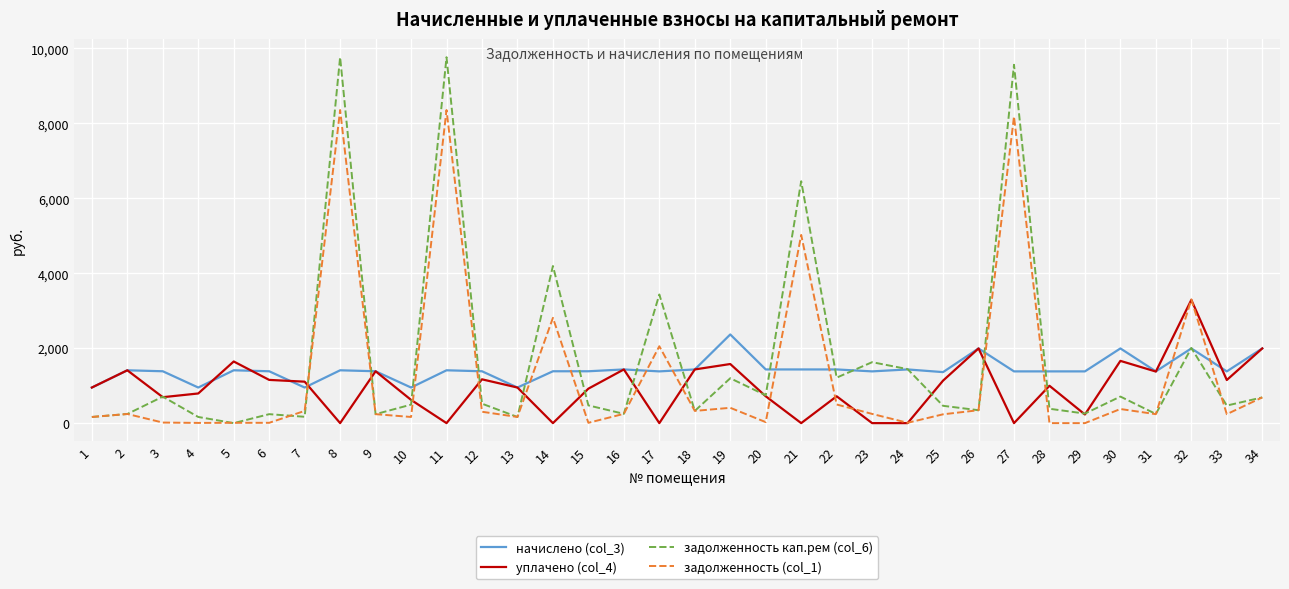

The задолженность (col_1) series shows 164.1 at 1. True or false?

True